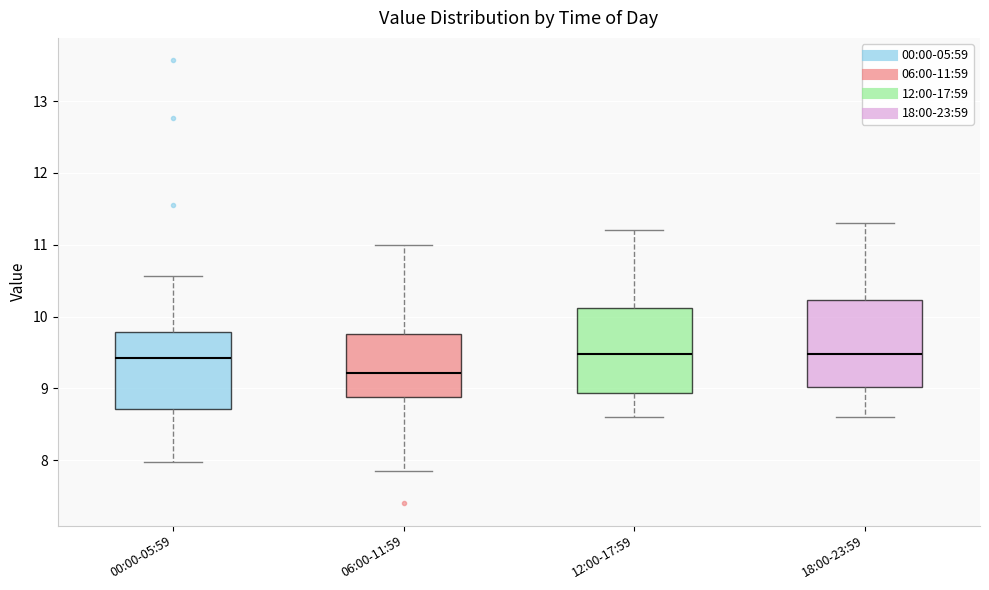

Which box has the lowest median line?

06:00-11:59